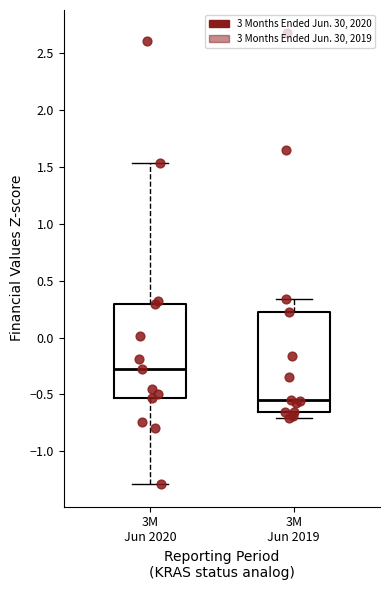

Where does the lower whisker of the box for 3M Jun 2019 end on the y-axis? The values are not printed on the chart, so give them approximately, as read against the axis.

-0.70